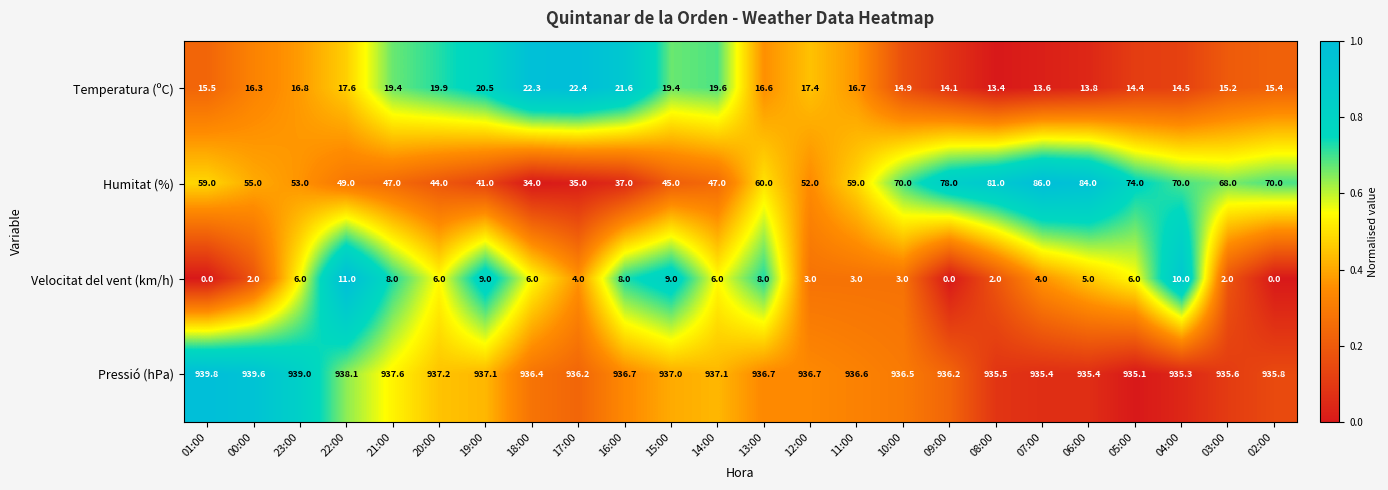

What is the difference between the highest and lowest values at 16:00?

928.7